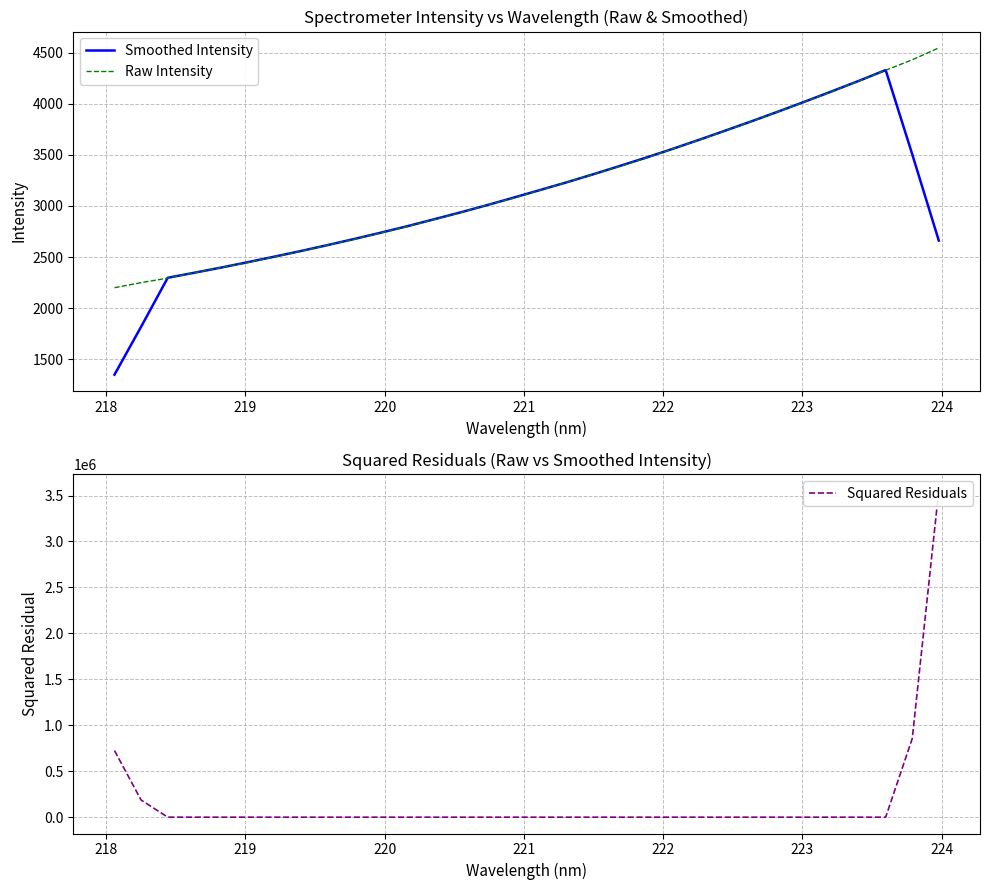

How many intersections are there between Squared Residuals and Smoothed Intensity?

2